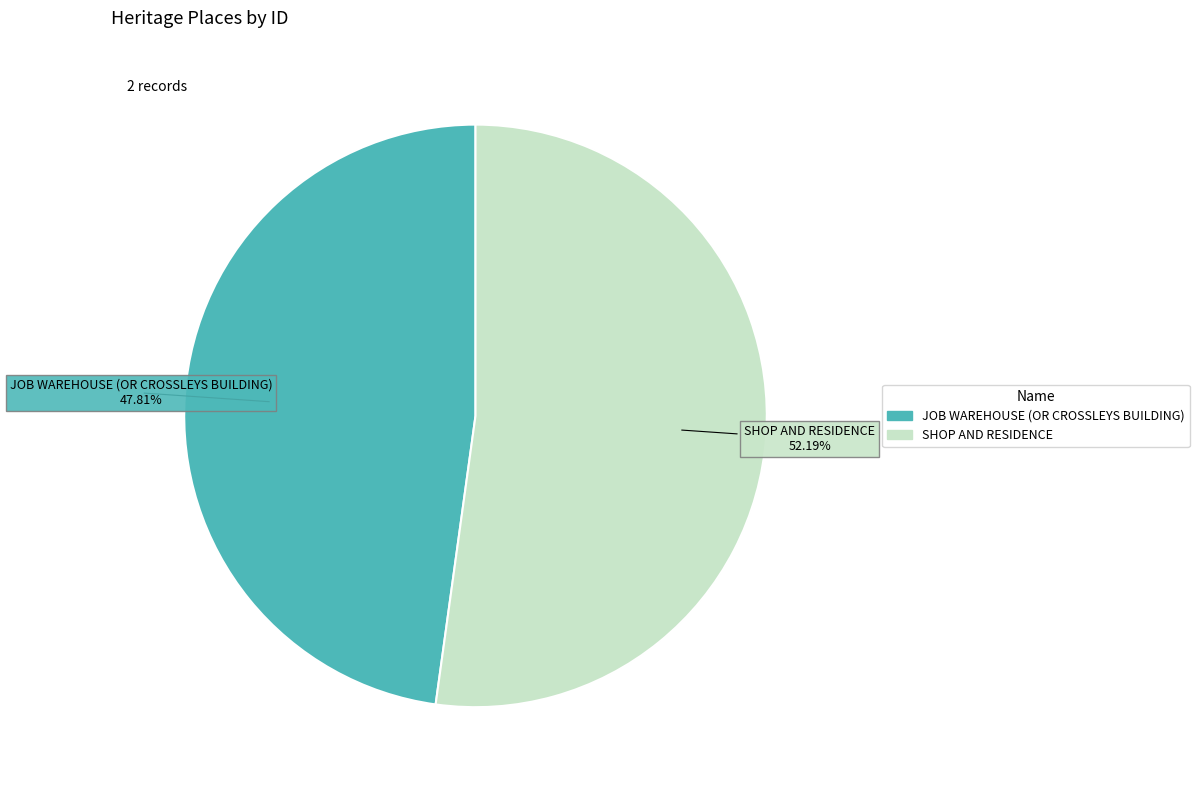

Which category has the biggest portion of the pie?

SHOP AND RESIDENCE